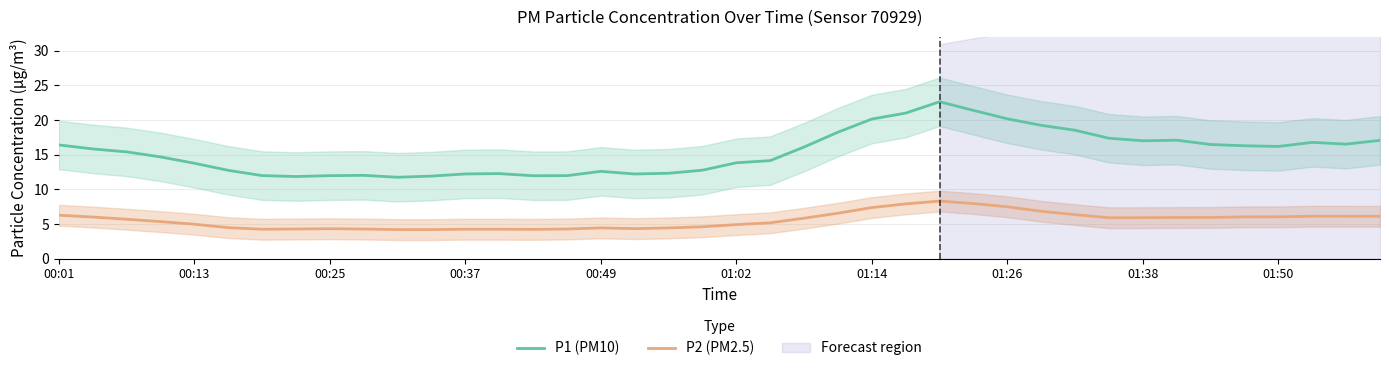

What is the lowest value of the P1 (PM10) series?

11.7